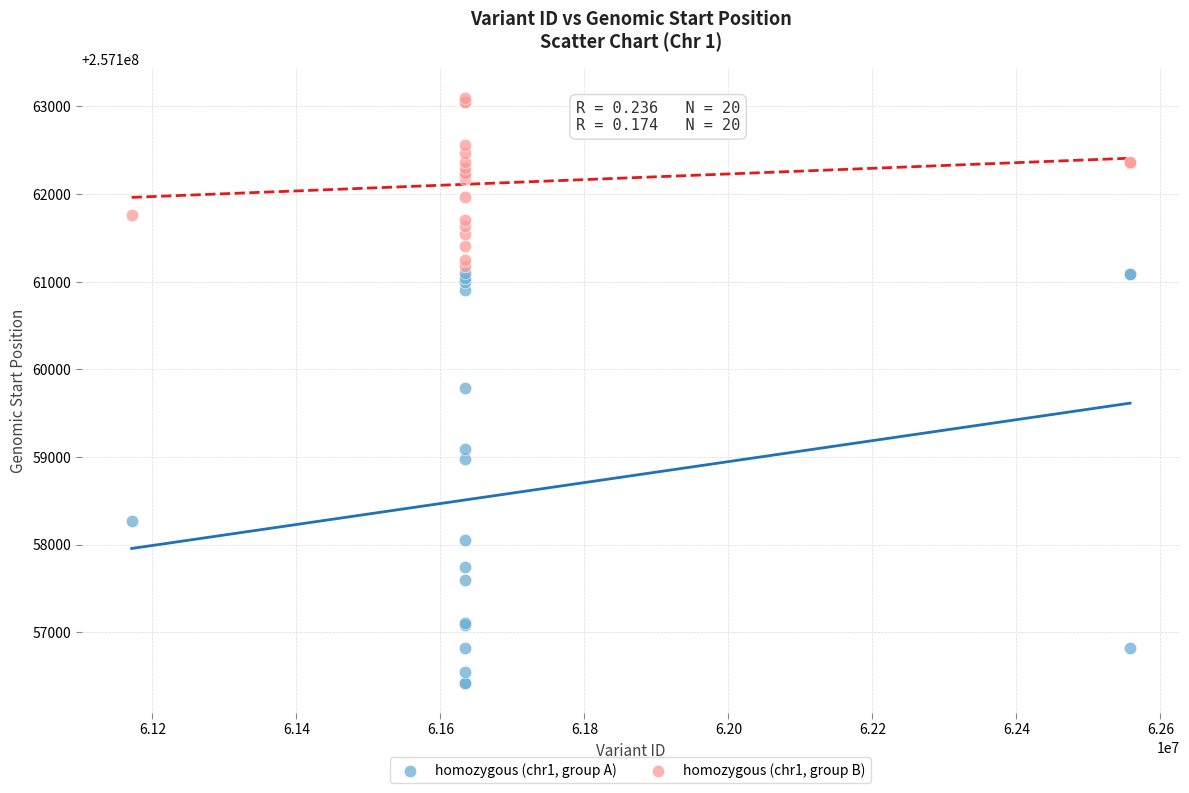

Which series reaches the minimum Y coordinate?

homozygous (chr1, group A)